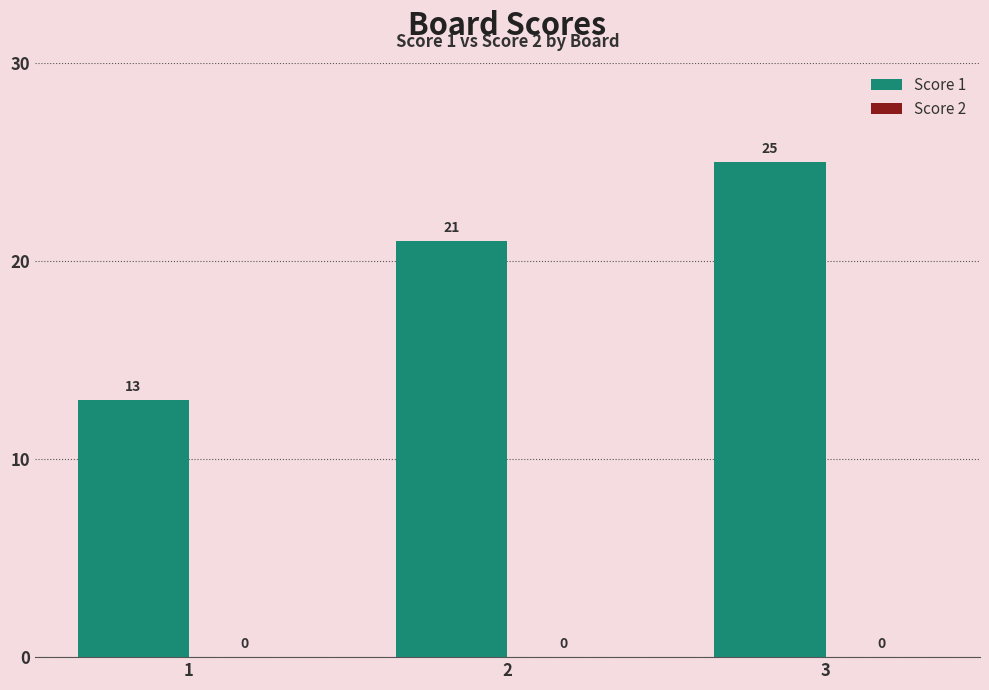

Is it true that the value at 2 is 5?

False